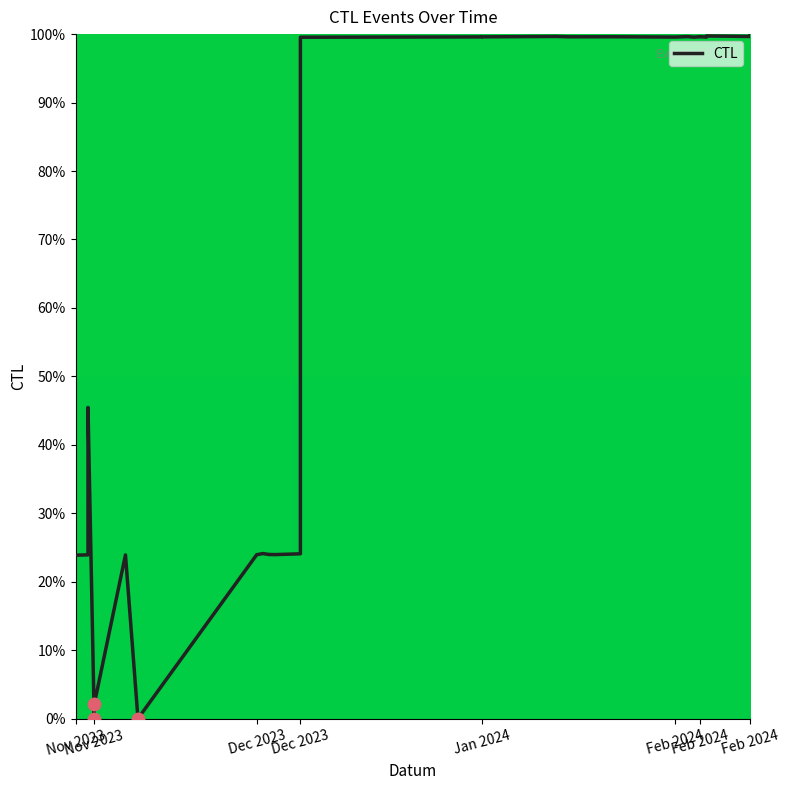

What is the approximate value at 09.01.2024?

99.6